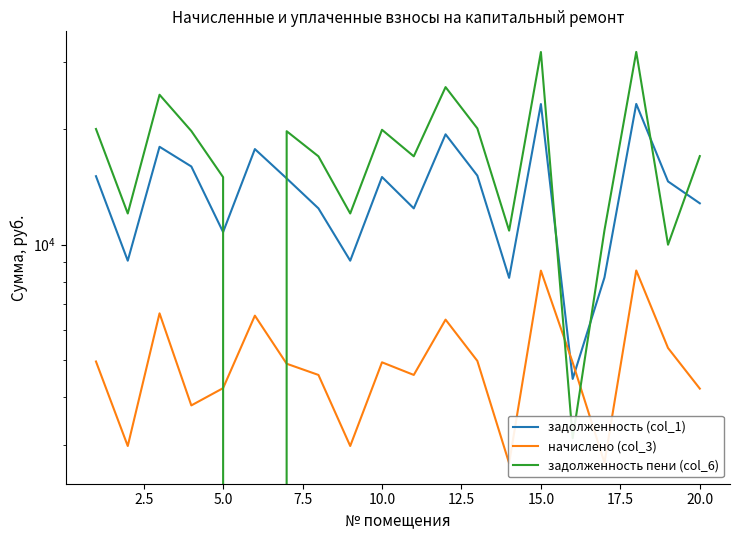

The начислено (col_3) series shows 7821.2 at 10. True or false?

False